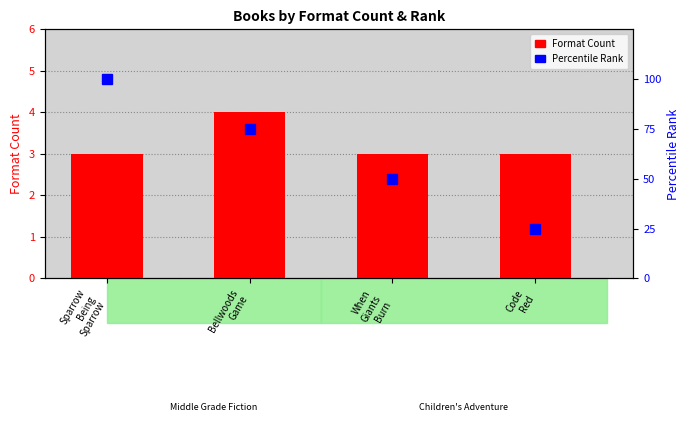

At which label does Percentile Rank first exceed 75?

Sparrow
Being
Sparrow